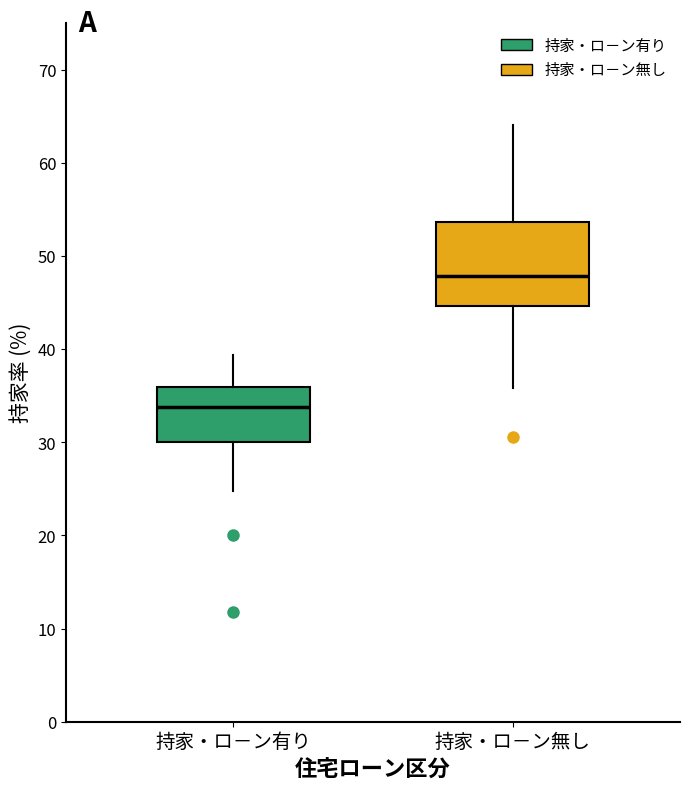

Reading left to right, read every box against the y-axis: the position of its median line, the range the box covers, and the ends of its whiskers. The values are not printed on the chart, so give them approximately, as read against the axis.

持家・ロ－ン有り: median 34, box 30 to 36, whiskers 25 to 39
持家・ロ－ン無し: median 48, box 45 to 54, whiskers 36 to 64